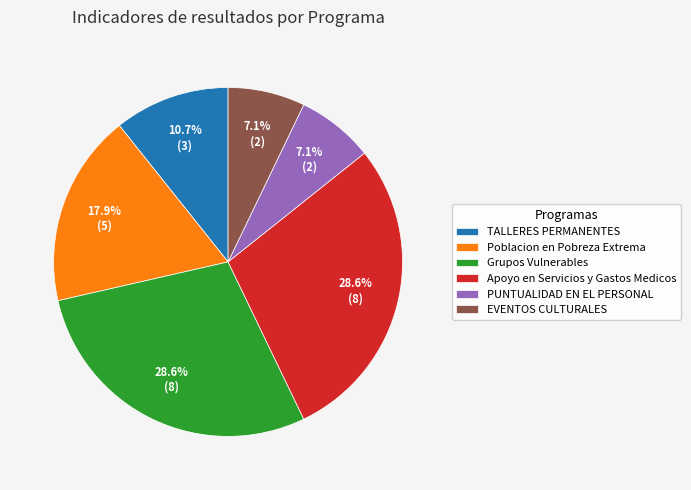

Does Poblacion en Pobreza Extrema account for over 50% of the chart?

No